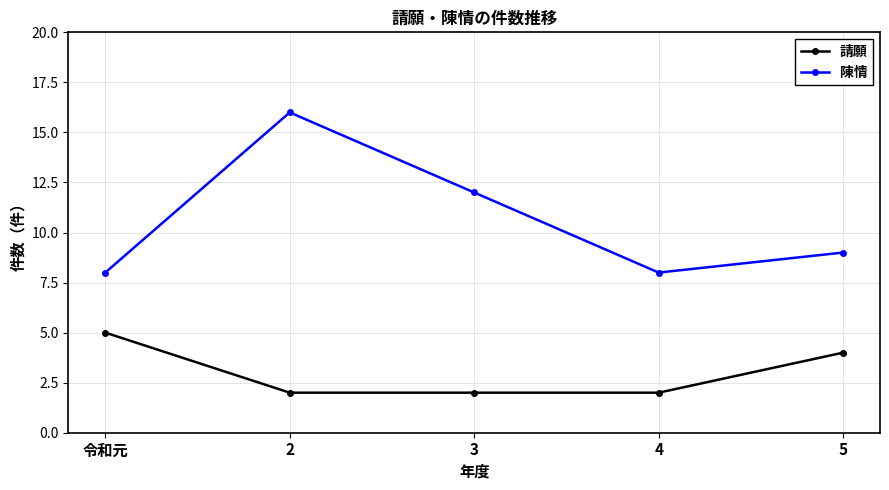

True or false: 請願 and 陳情 cross at least once.

False